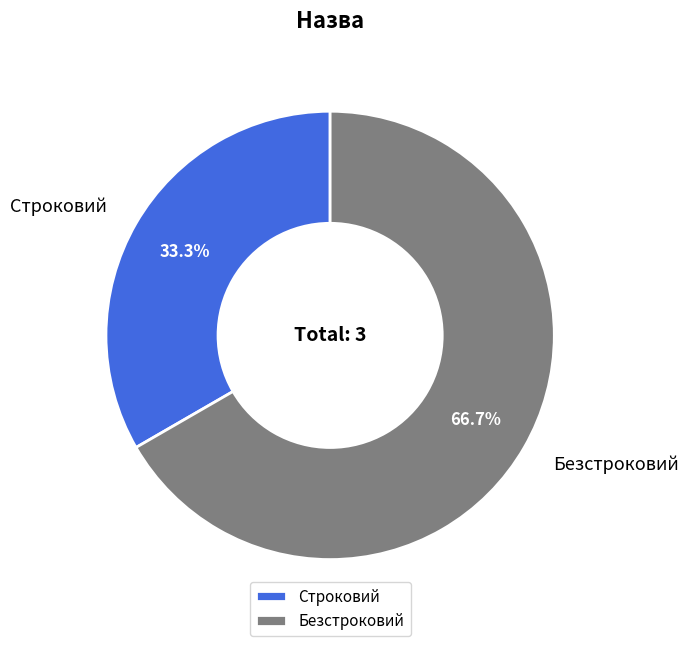

What is the majority slice?

Безстроковий